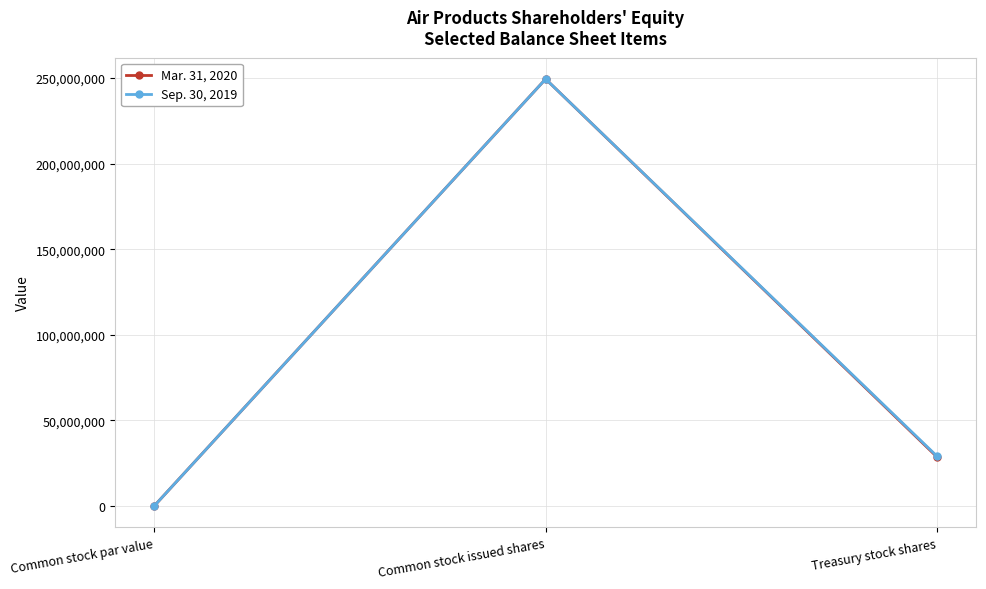

At which label does Sep. 30, 2019 reach its minimum?

Common stock par value